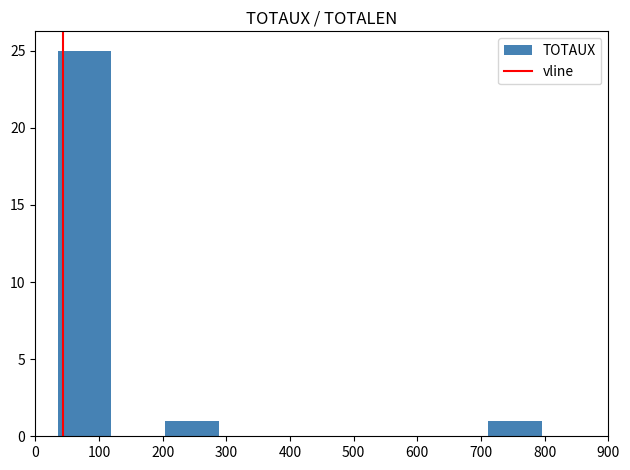

How tall is the bar that spans 40 to 120 on the x-axis? Neither the bar edges nor the heights are printed on the chart, so give them approximately, as read against the axes.

25